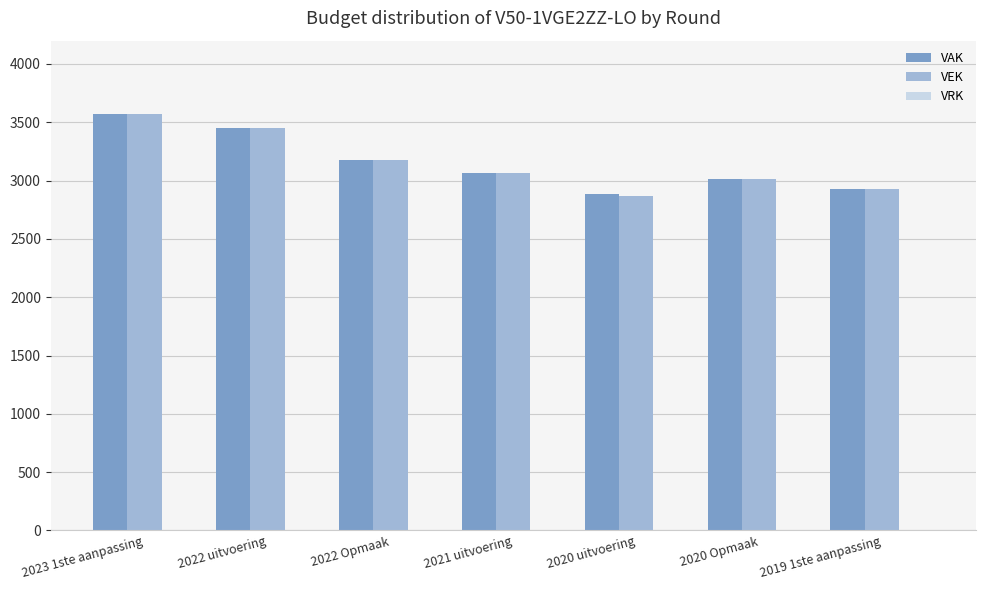

Is the value of VEK at 2023 1ste aanpassing greater than the value of VAK at 2022 uitvoering?

Yes